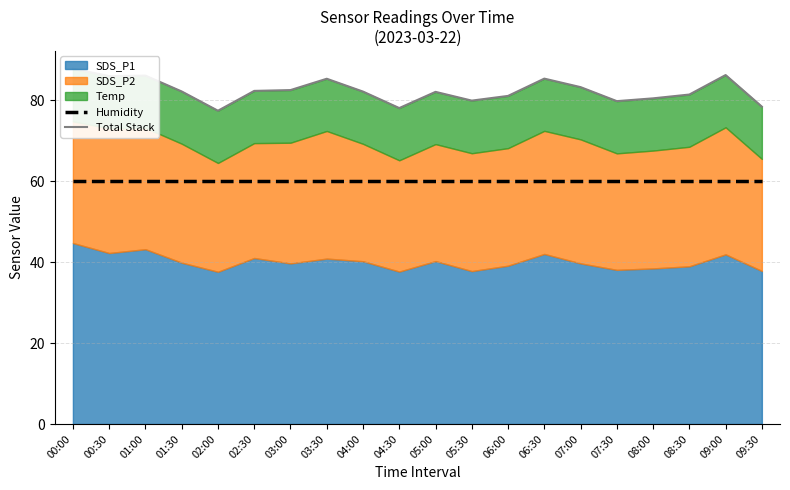

The value of Humidity at 03:00 is 59.9. True or false?

True